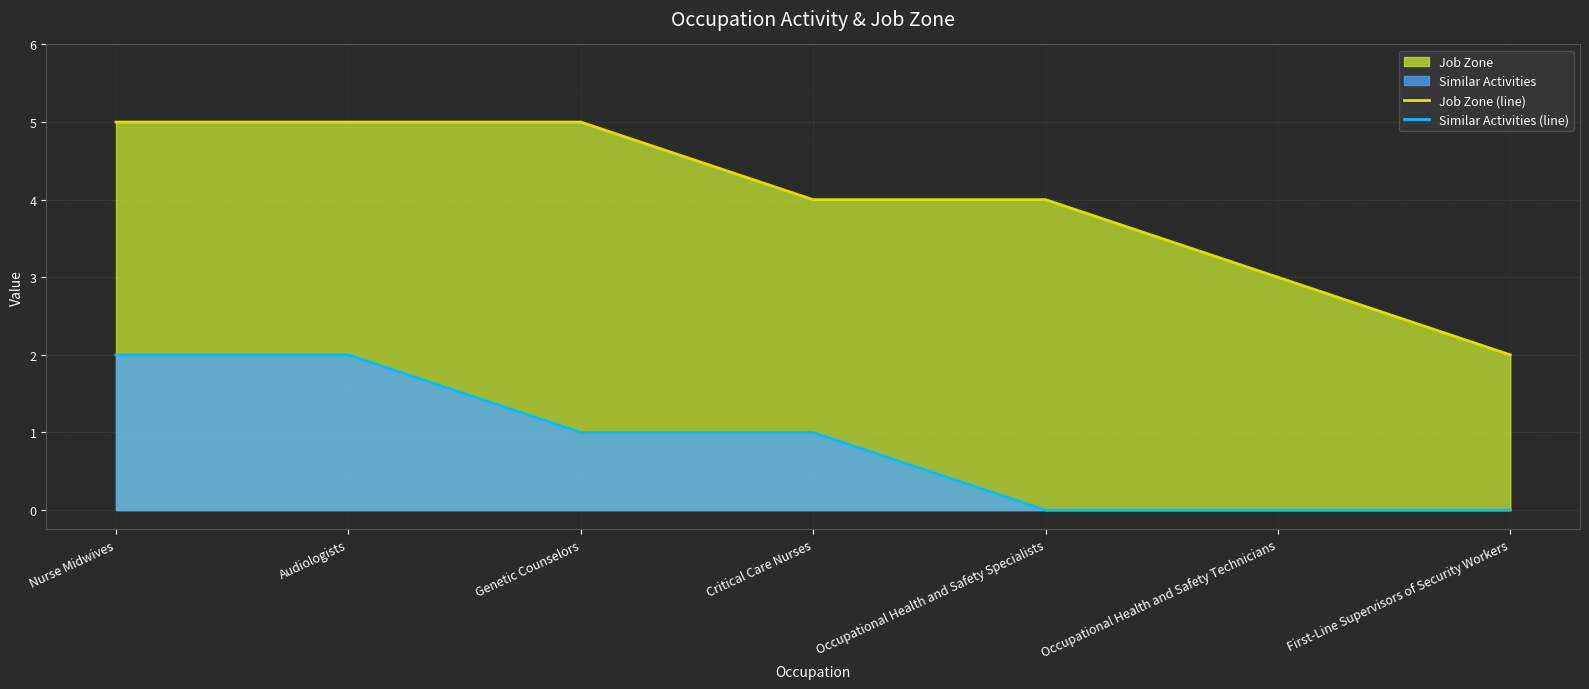

The value of Job Zone (line) at First-Line Supervisors of Security Workers is 2. True or false?

True